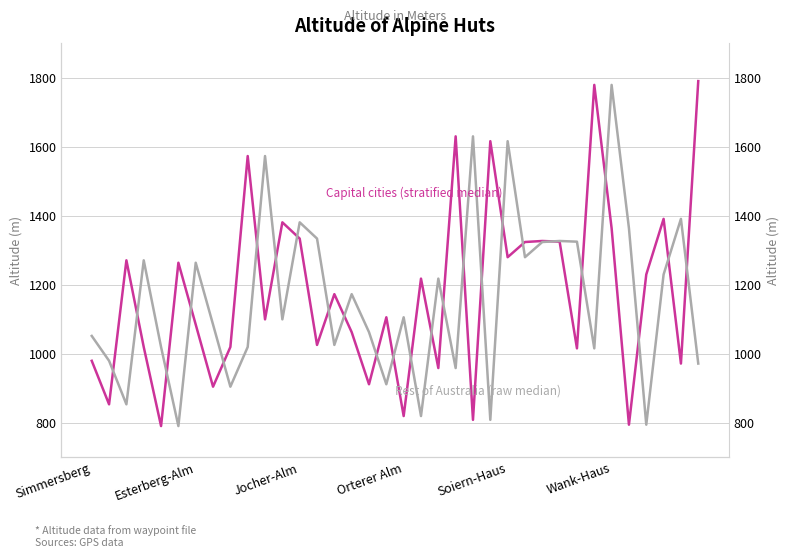

At which label does Capital cities (stratified median) reach its peak?

35